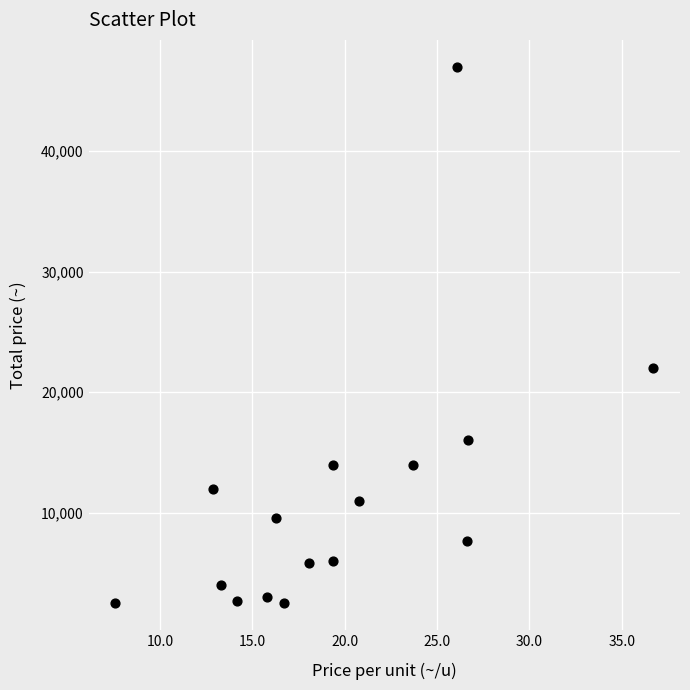

What is the range of Y values (max minus min)?

44500